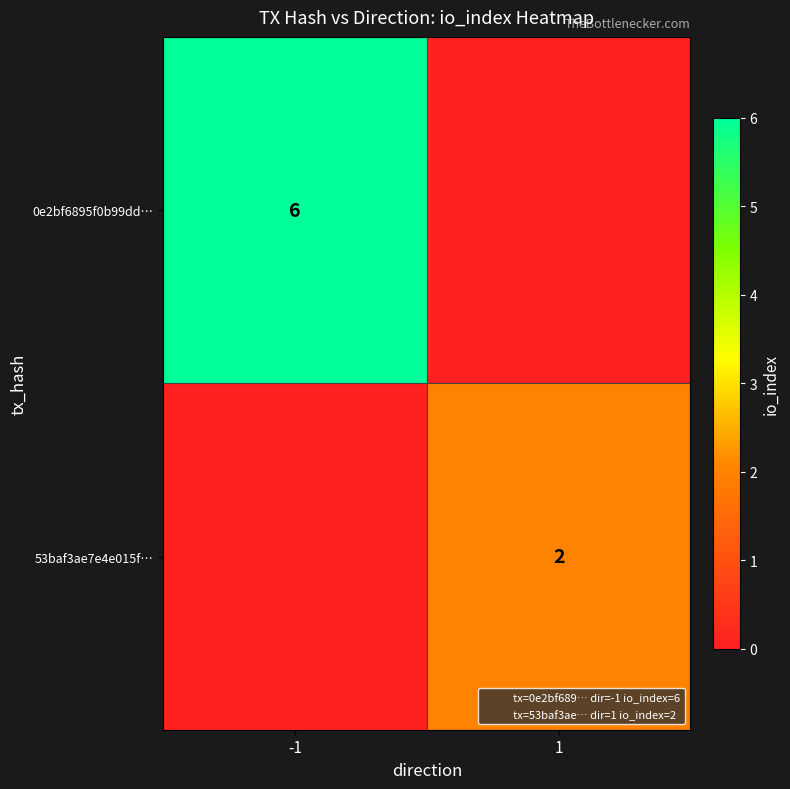

Which category has the highest value in the 0e2bf6895f0b99dd… series?

-1